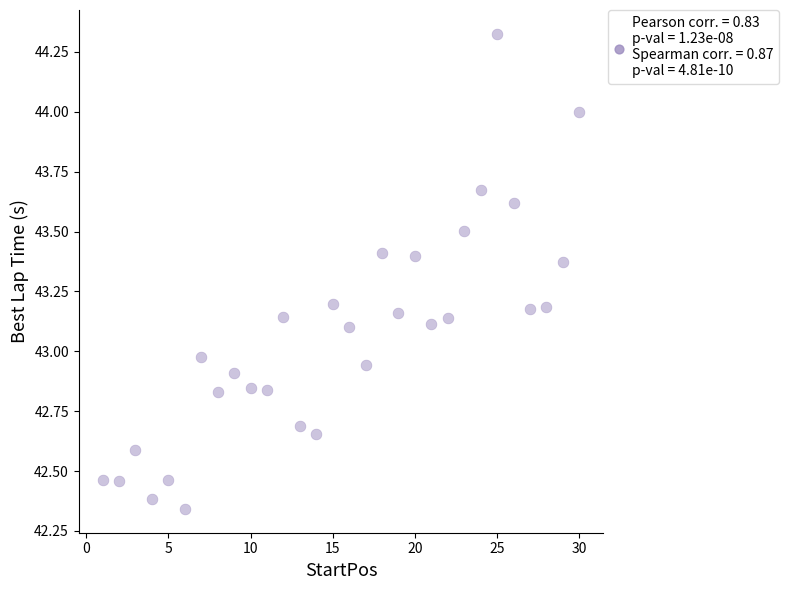

What is the range of Y values (max minus min)?

2.0